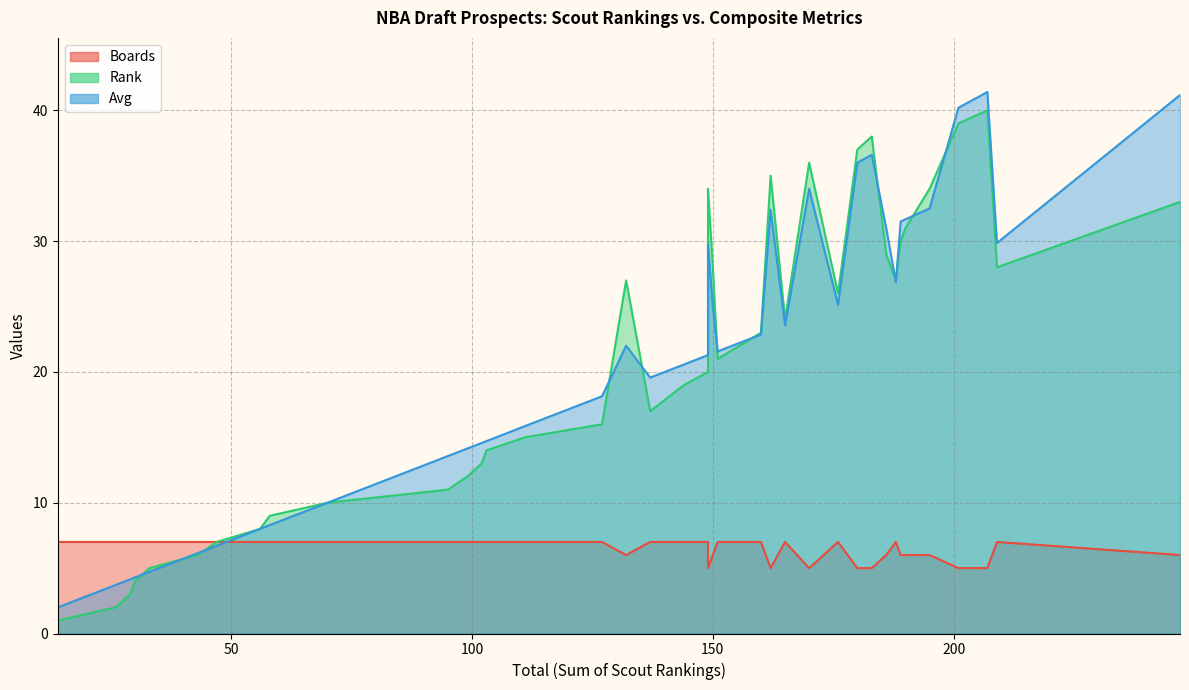

What is the maximum value for Avg?

41.4